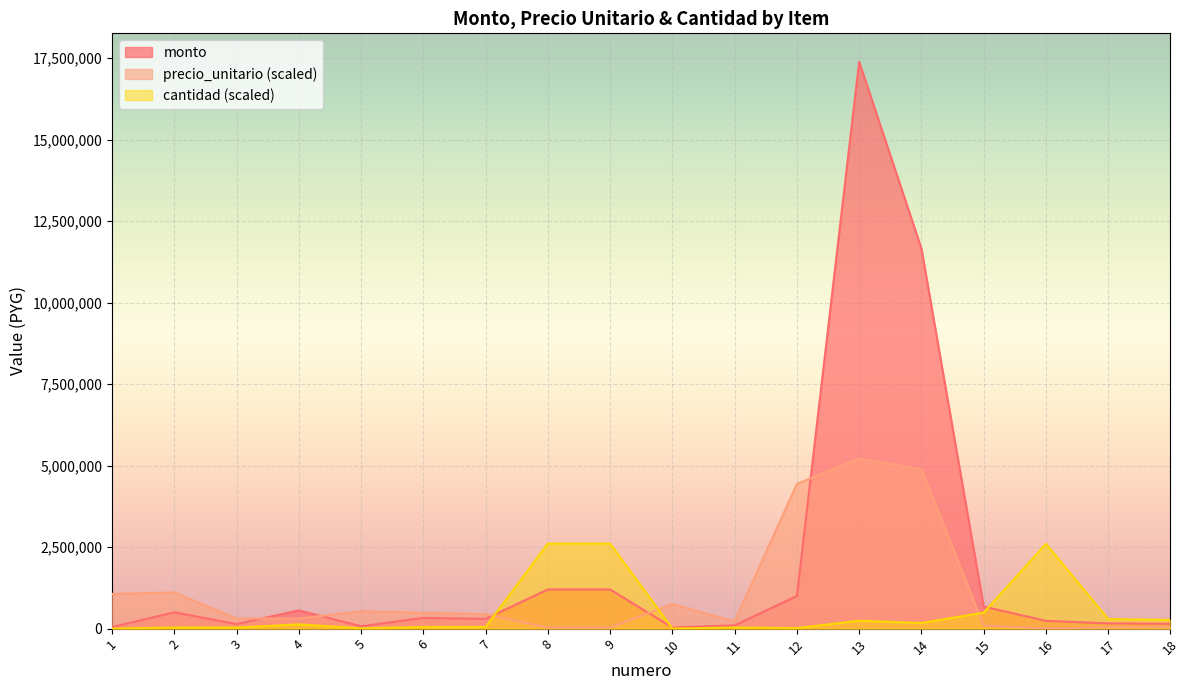

How many lines are shown in the chart?

3